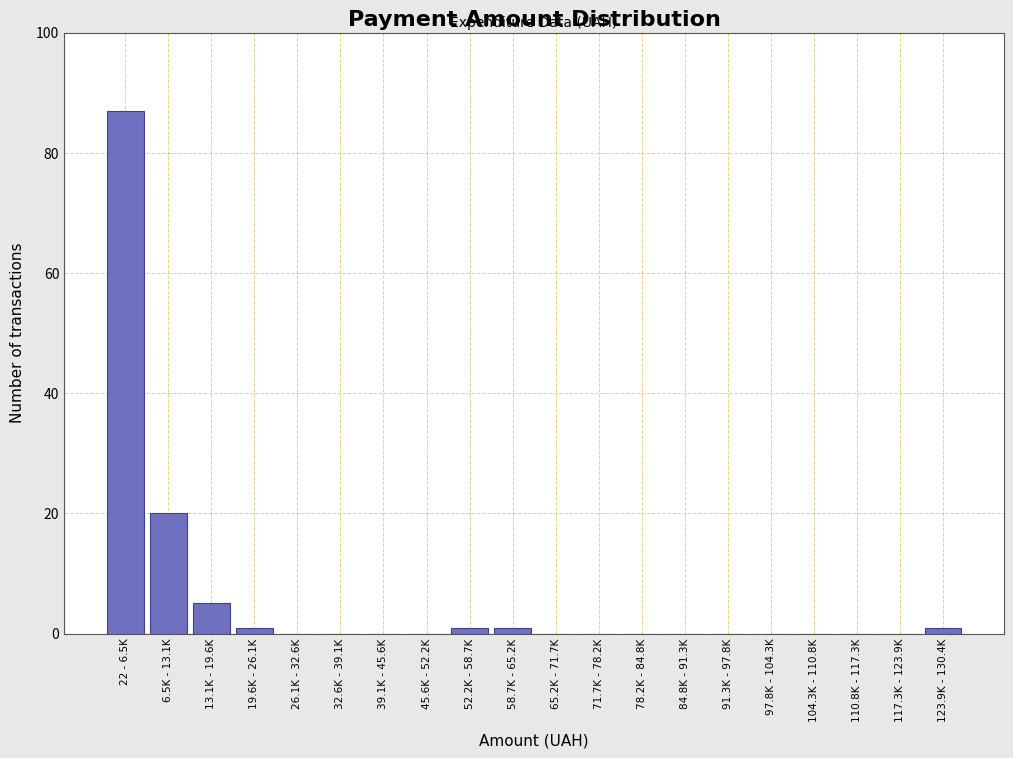

Reading left to right, transcribe all the data shown in this chart.

22 - 6.5K=87	6.5K - 13.1K=20	13.1K - 19.6K=5	19.6K - 26.1K=1	26.1K - 32.6K=0	32.6K - 39.1K=0	39.1K - 45.6K=0	45.6K - 52.2K=0	52.2K - 58.7K=1	58.7K - 65.2K=1	65.2K - 71.7K=0	71.7K - 78.2K=0	78.2K - 84.8K=0	84.8K - 91.3K=0	91.3K - 97.8K=0	97.8K - 104.3K=0	104.3K - 110.8K=0	110.8K - 117.3K=0	117.3K - 123.9K=0	123.9K - 130.4K=1